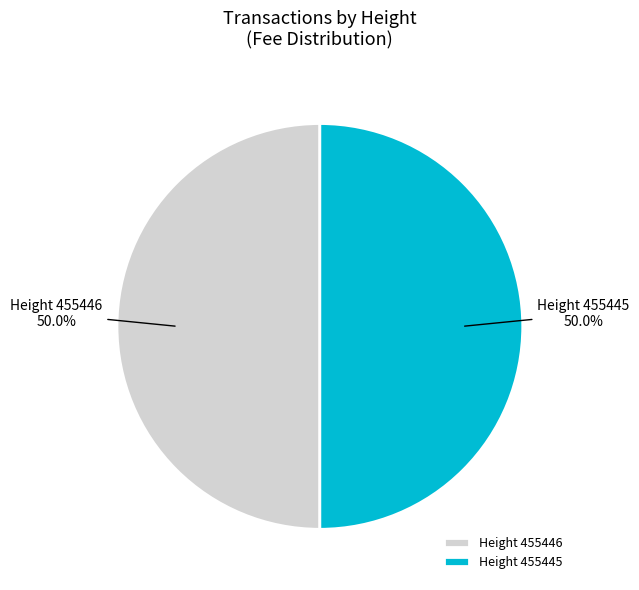

What is the ratio of the value at Height 455445 to the value at Height 455446?

1.0